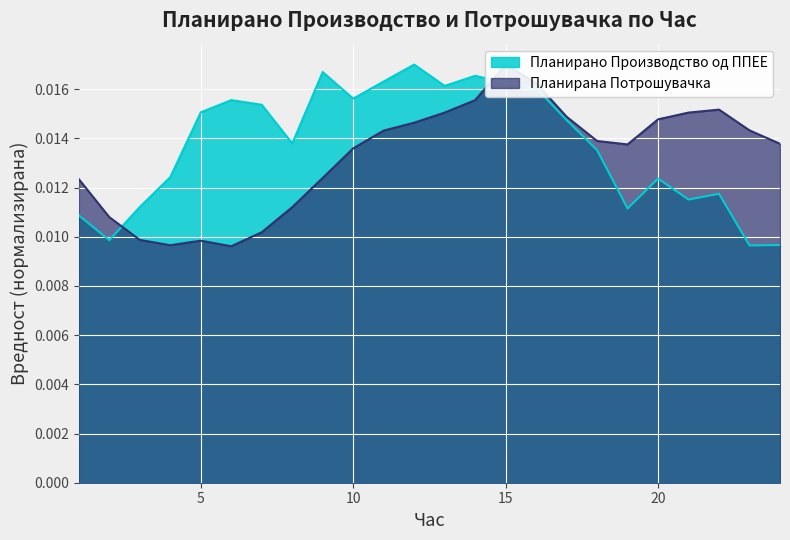

Which series has the widest spread of values?

Планирана Потрошувачка